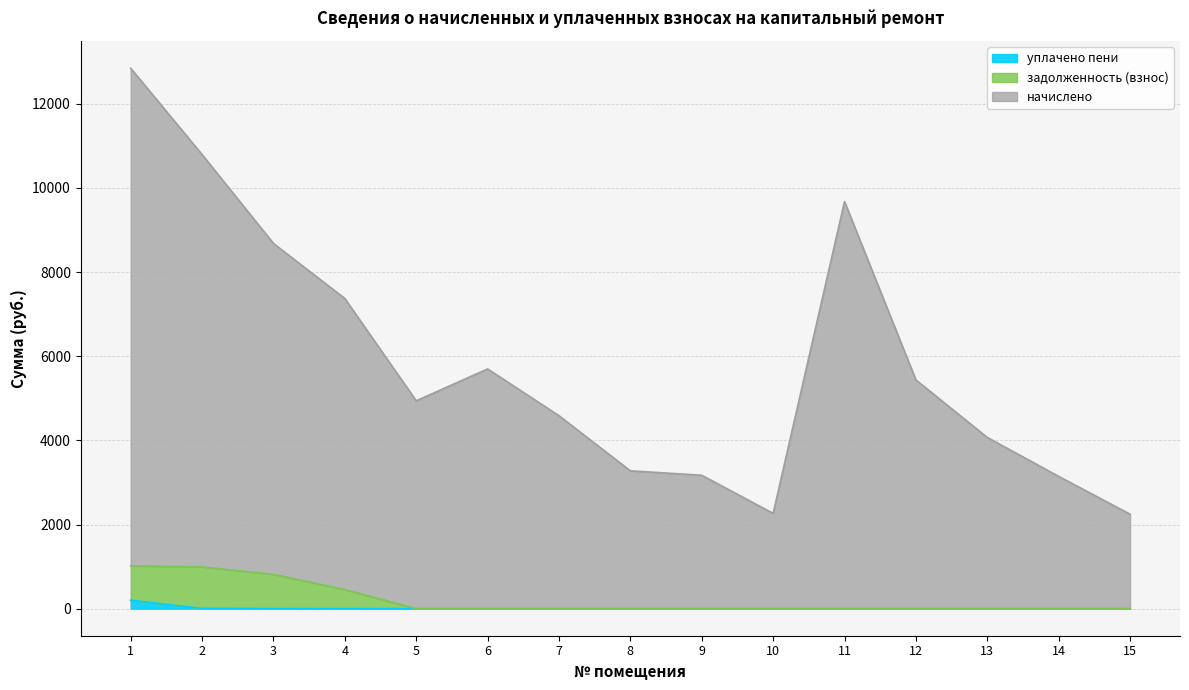

Which category has the lowest value across all series?

5